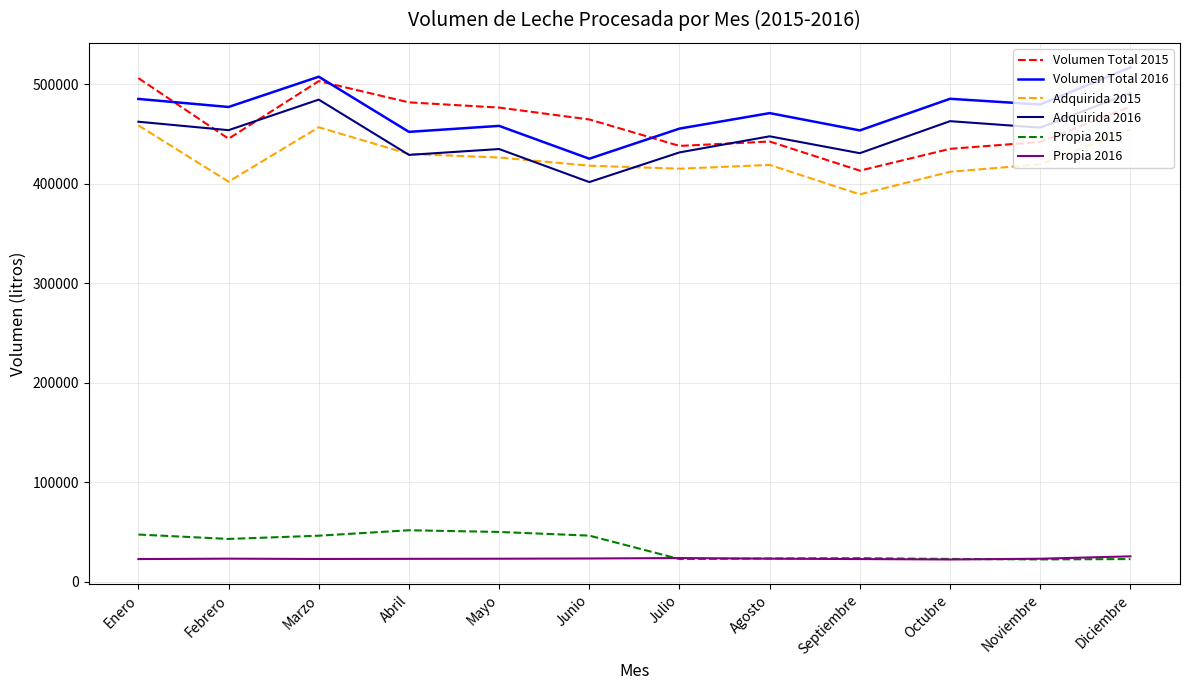

What position from the right is Junio?

7